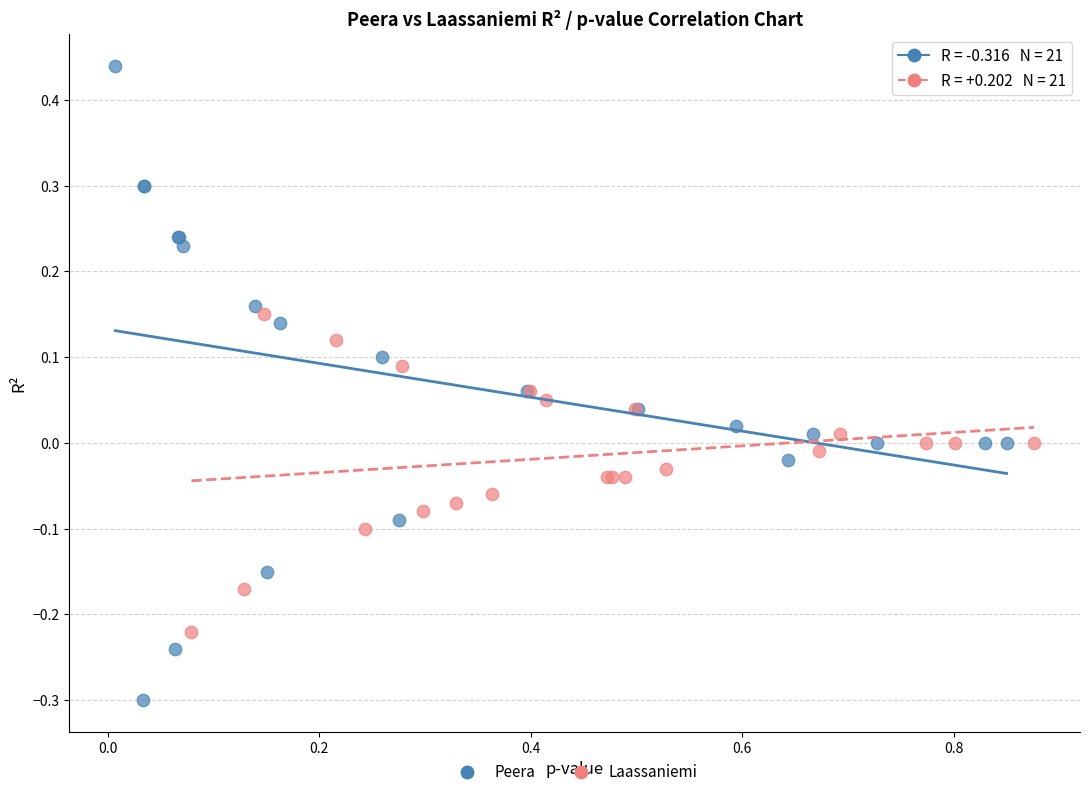

Which series reaches the maximum Y coordinate?

Peera